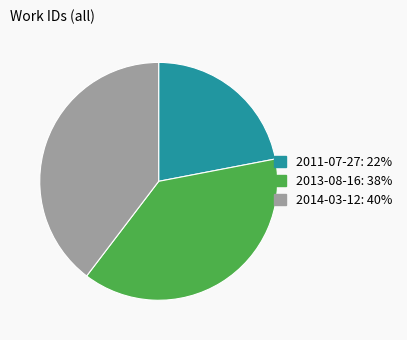

The 2014-03-12 slice represents 40% of the pie. True or false?

True